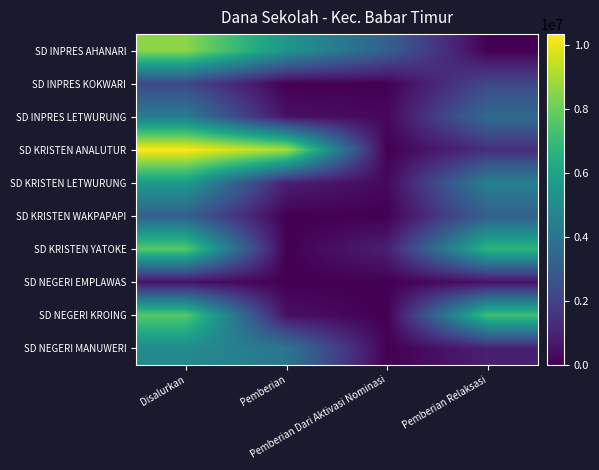

Between Disalurkan and Pemberian, which is larger?

Disalurkan